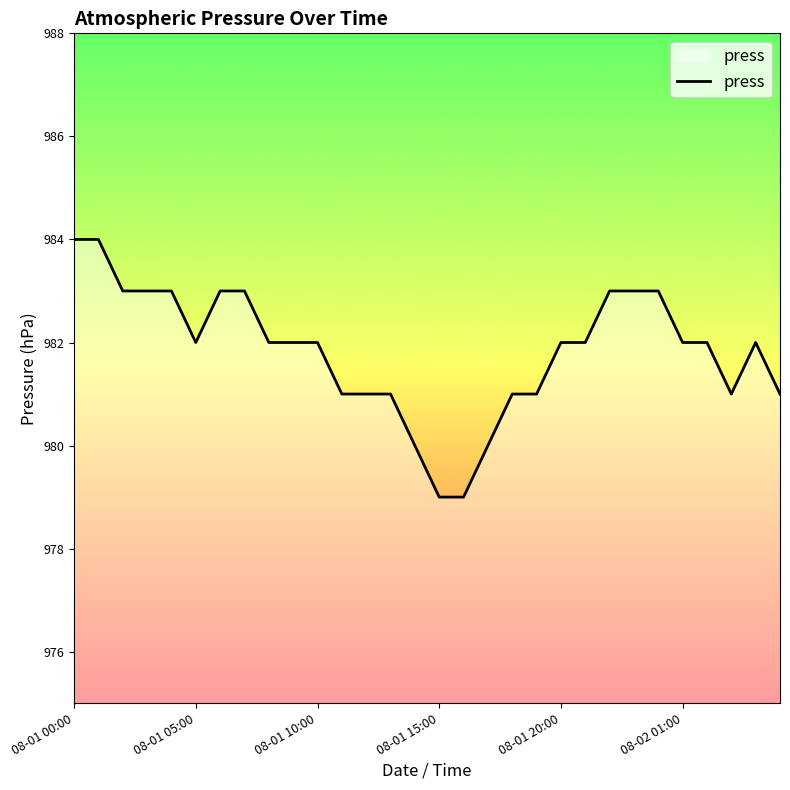

What is the minimum value shown in the chart?

979